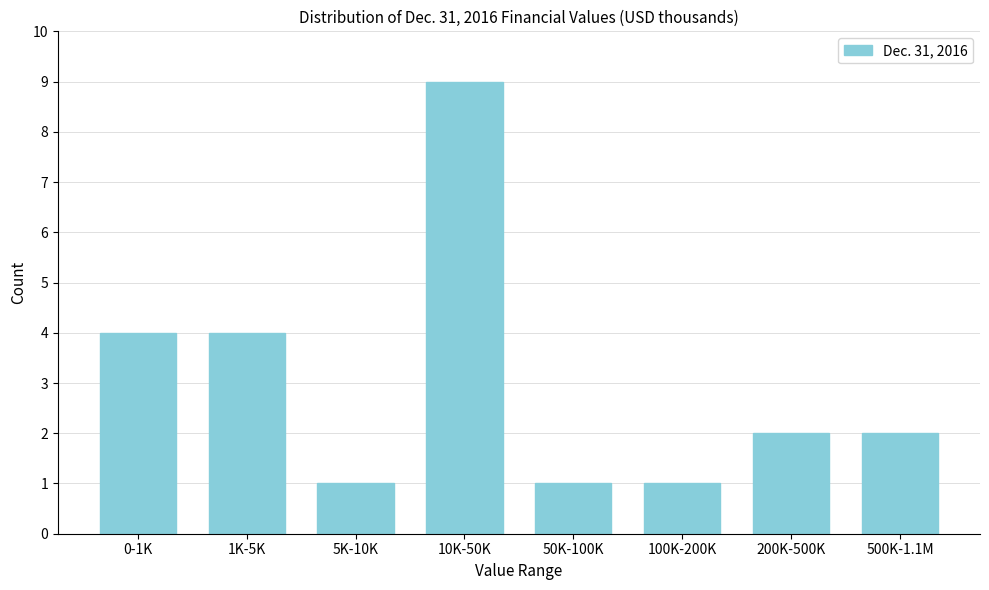

Reading left to right, transcribe all the data shown in this chart.

0-1K=4	1K-5K=4	5K-10K=1	10K-50K=9	50K-100K=1	100K-200K=1	200K-500K=2	500K-1.1M=2